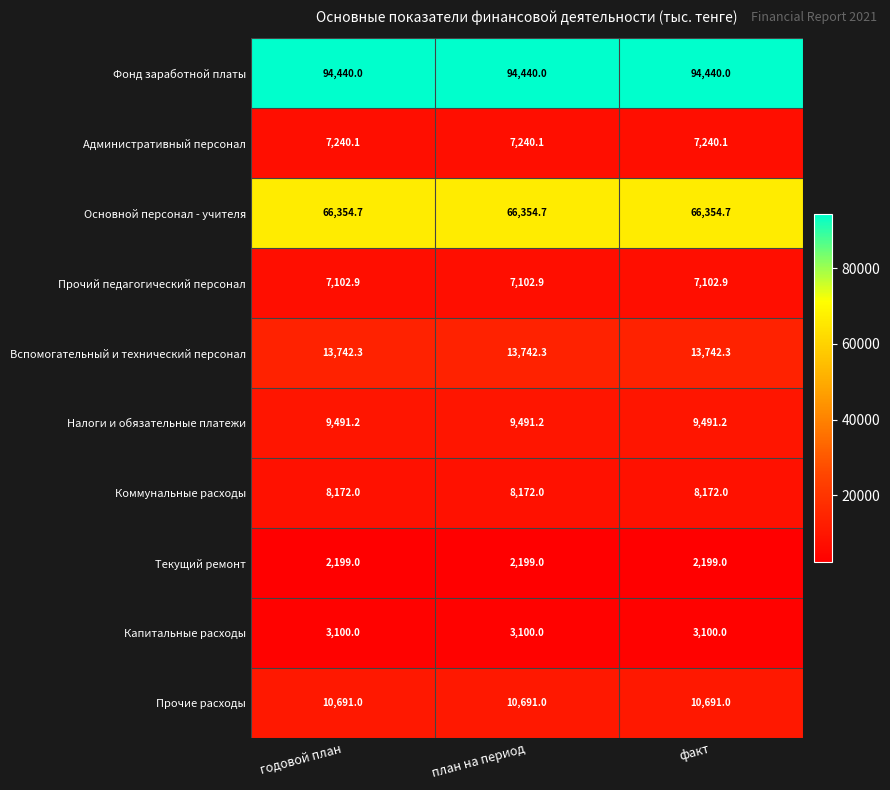

What is the total value across all series at годовой план?

222533.2